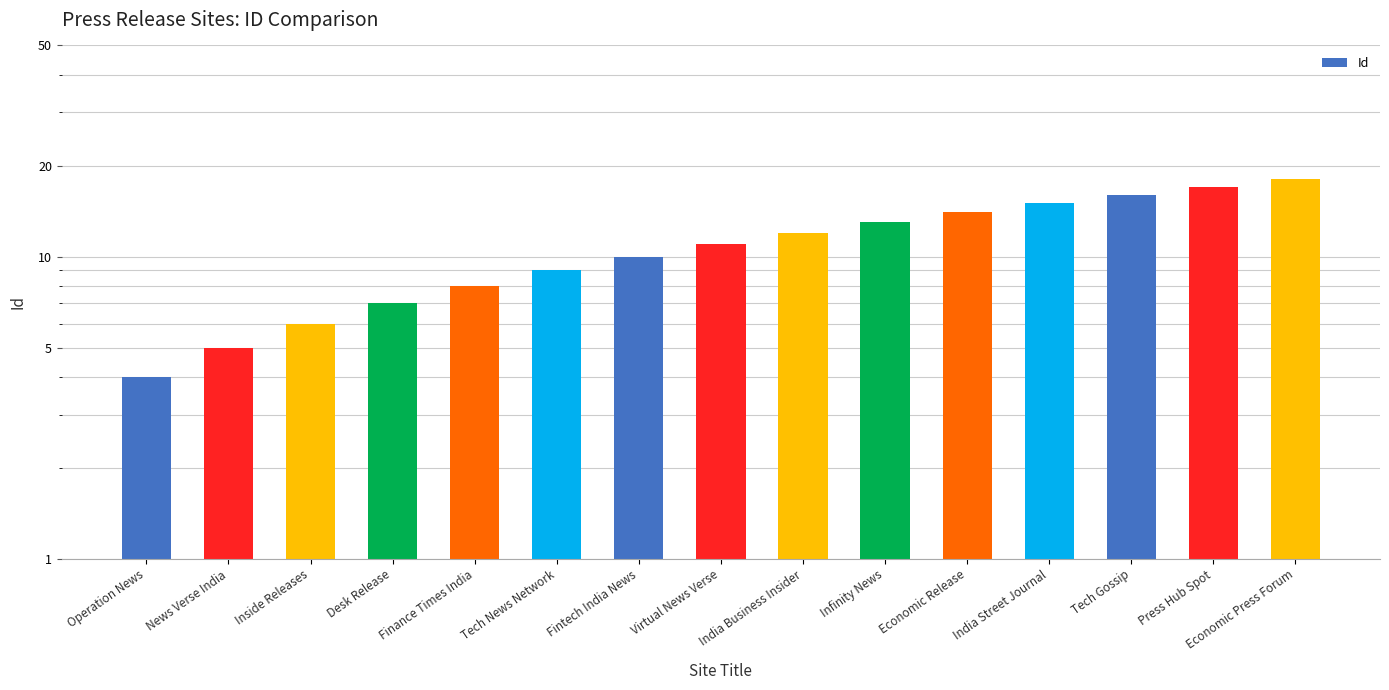

Reading left to right, list all the values displayed in this chart.

Operation News=4	News Verse India=5	Inside Releases=6	Desk Release=7	Finance Times India=8	Tech News Network=9	Fintech India News=10	Virtual News Verse=11	India Business Insider=12	Infinity News=13	Economic Release=14	India Street Journal=15	Tech Gossip=16	Press Hub Spot=17	Economic Press Forum=18